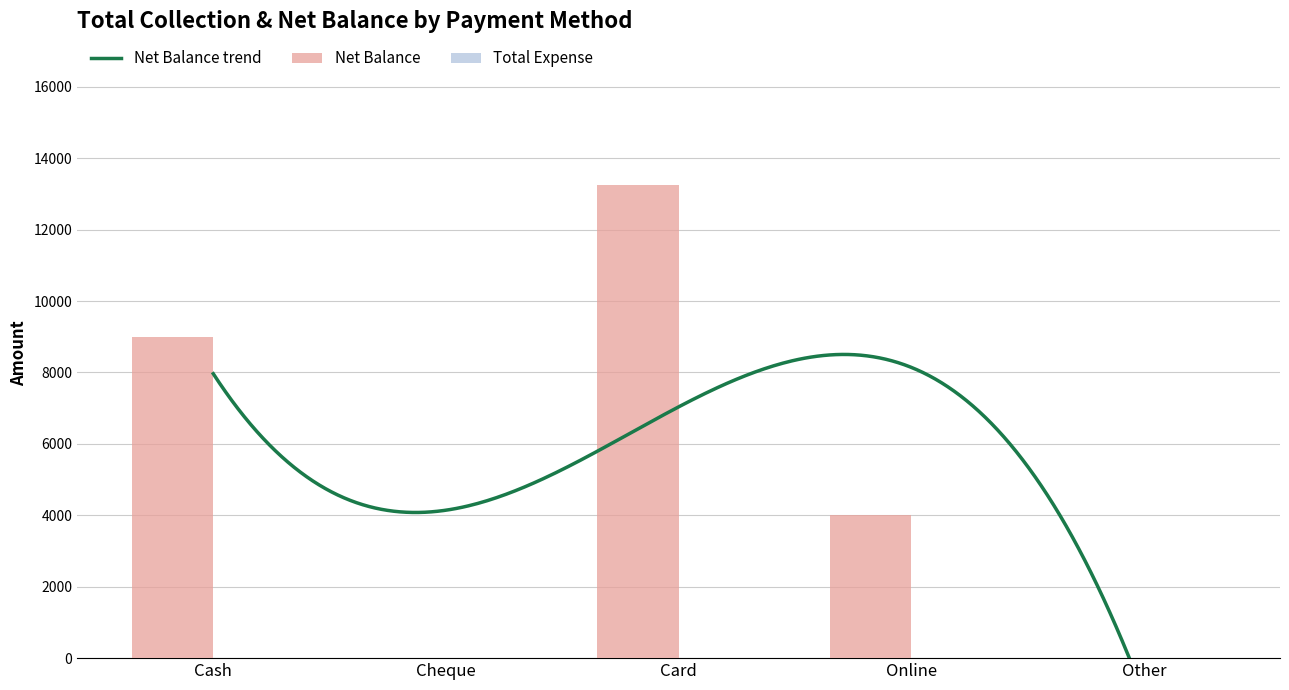

Reading left to right, what are all the values shown in this chart?

Cash=9000	Cheque=0	Card=13250	Online=4000	Other=0